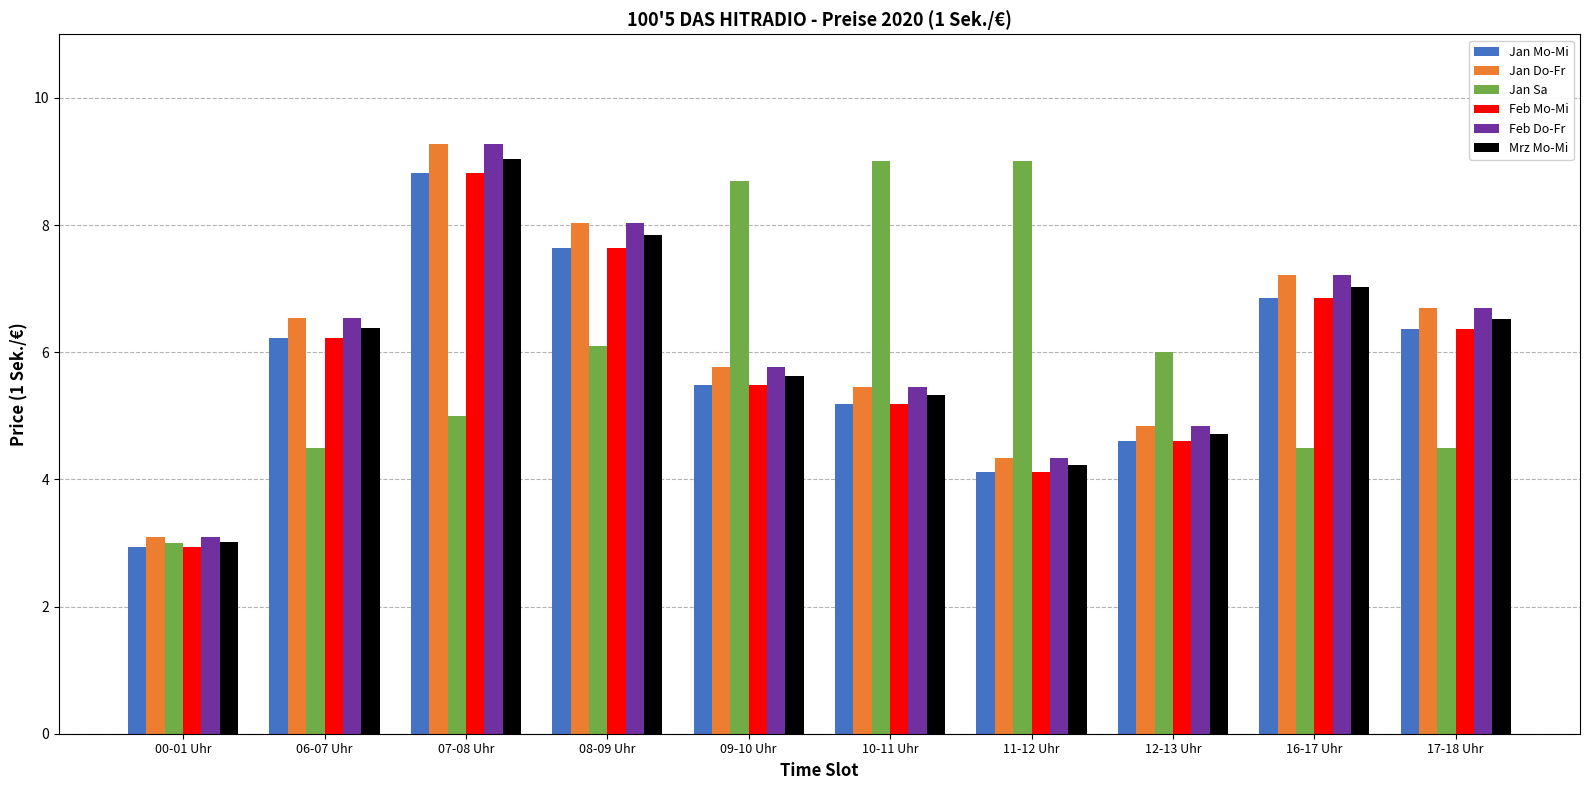

At how many categories does at least one series exceed 5?

9